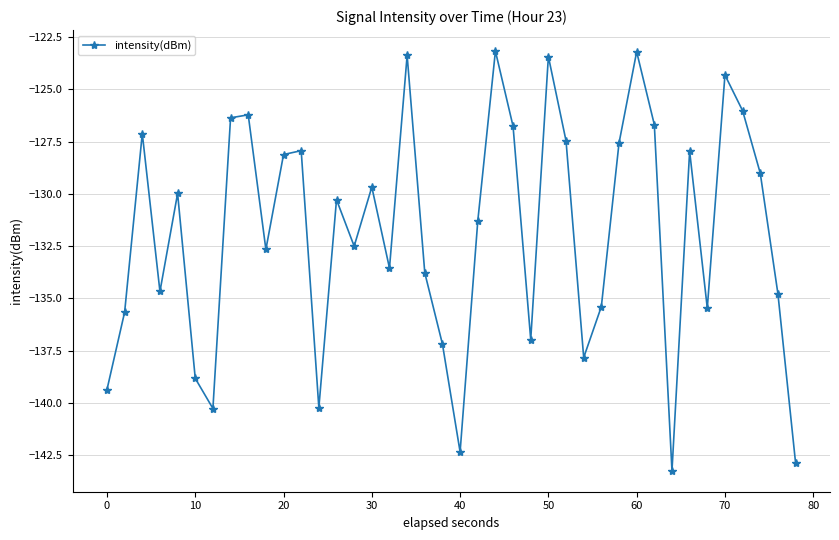

How many lines are shown in the chart?

1